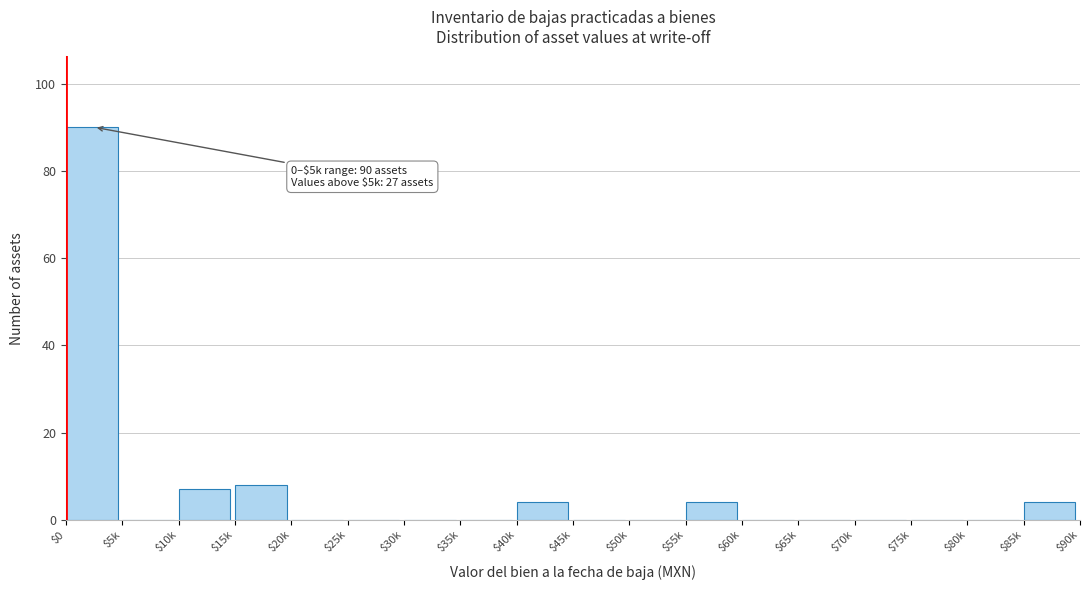

The value at $15k is 8. True or false?

True